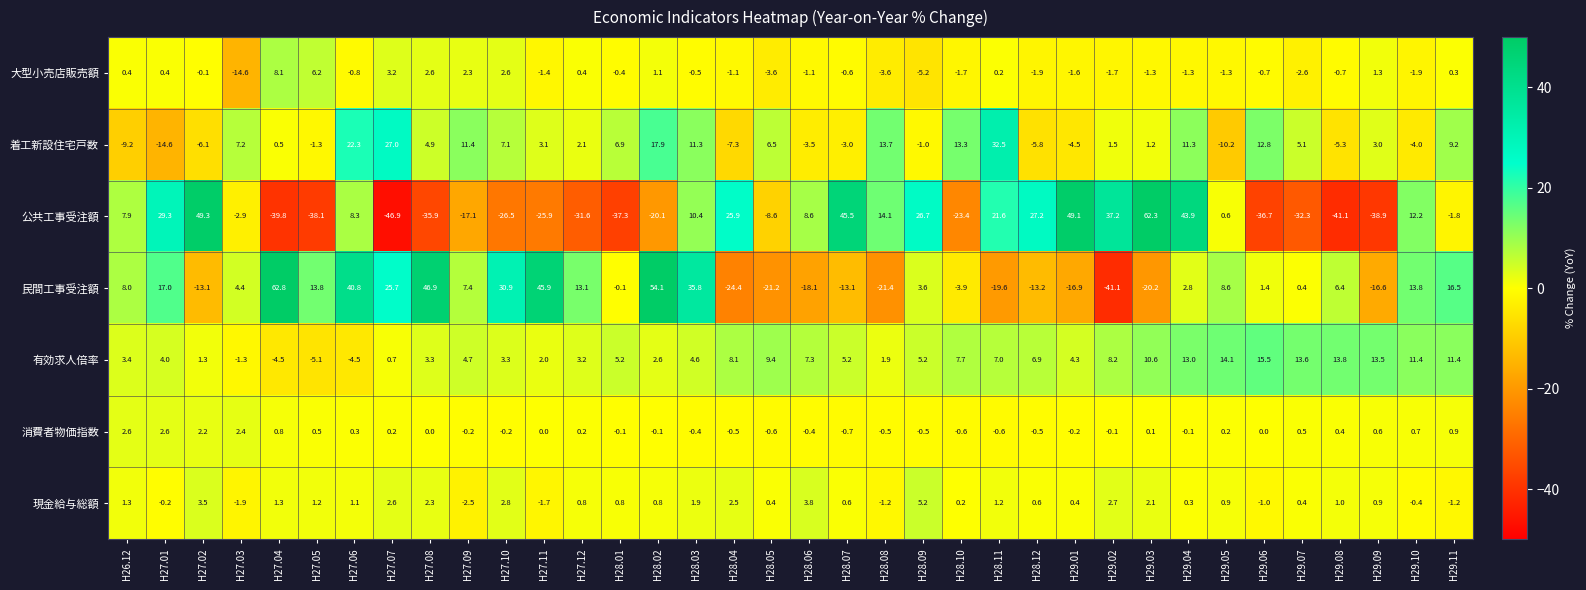

Rank the series at H28.04 from lowest to highest value.

民間工事受注額, 着工新設住宅戸数, 大型小売店販売額, 消費者物価指数, 現金給与総額, 有効求人倍率, 公共工事受注額